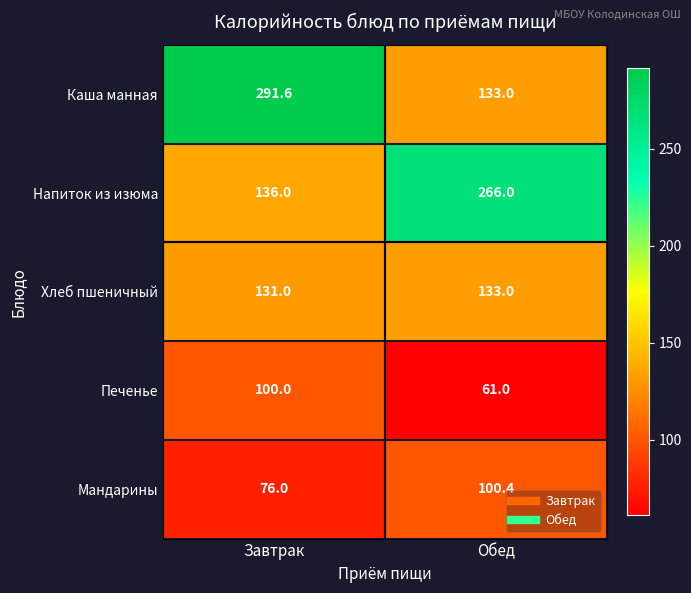

At which label does Каша манная first exceed 291?

Завтрак